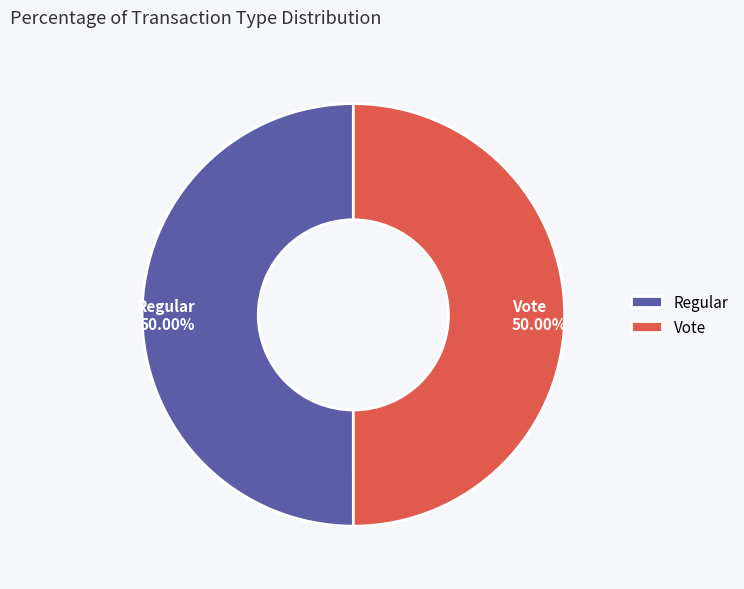

Combined, what portion of the pie is Regular and Vote?

100.0%